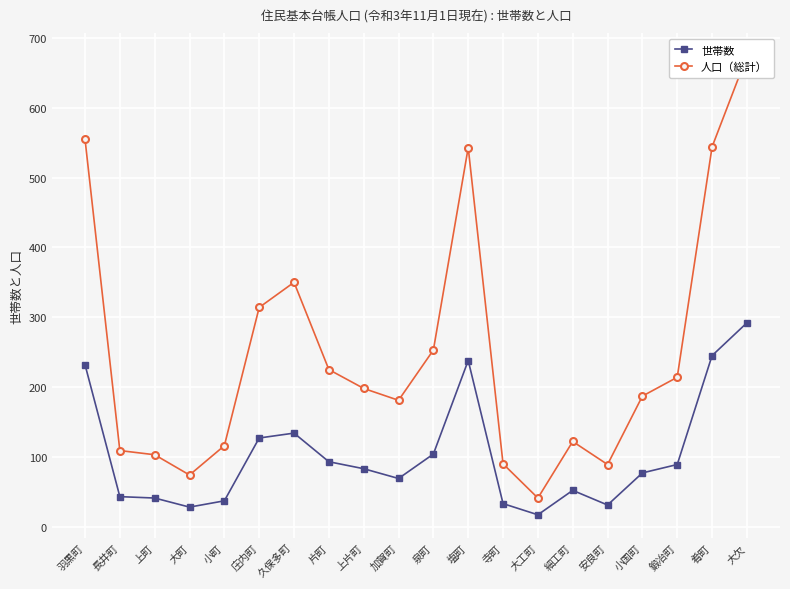

How many series are shown in this chart?

2